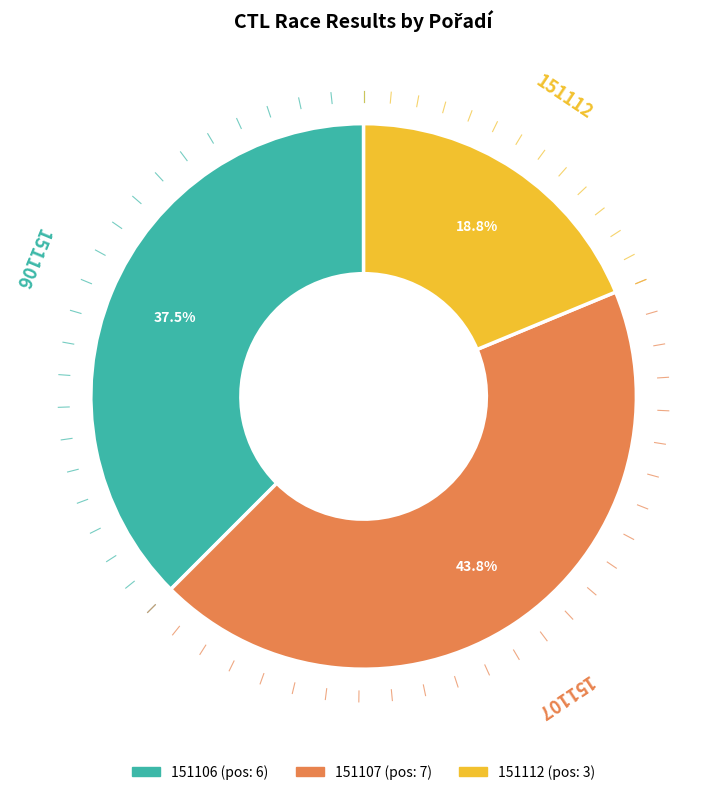

Count the number of slices in the pie.

3